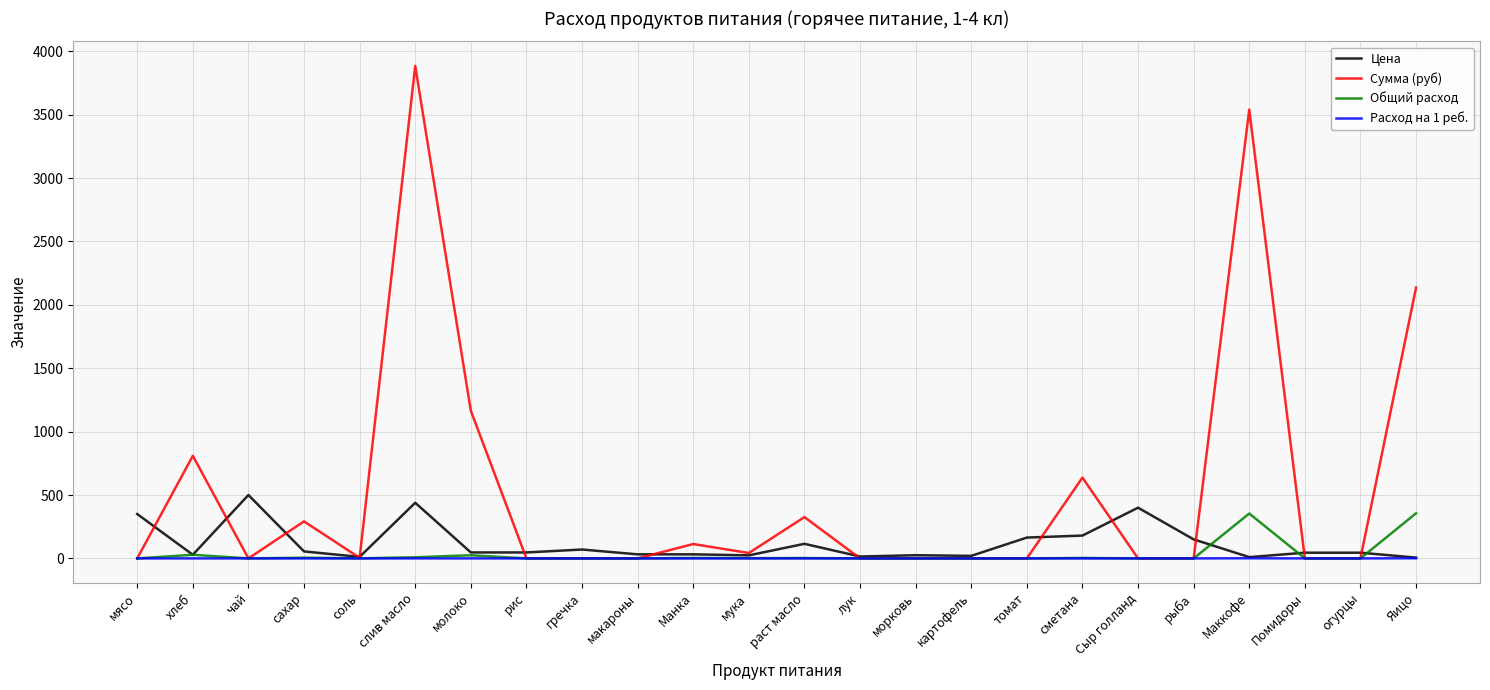

What is the difference between the highest and lowest values at мясо?

350.0